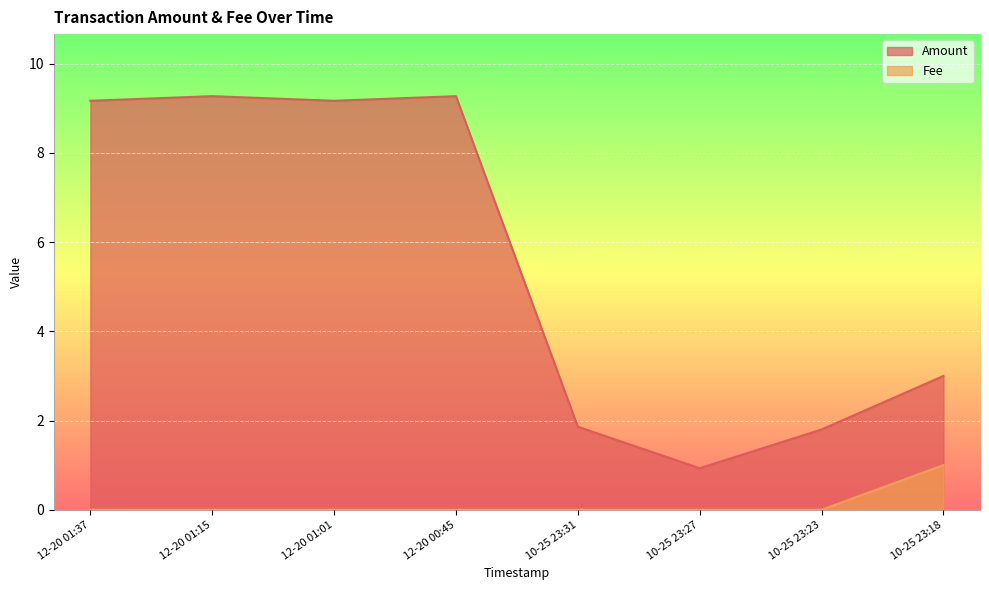

What is the difference between the maximum and minimum values in the Amount series?

8.3